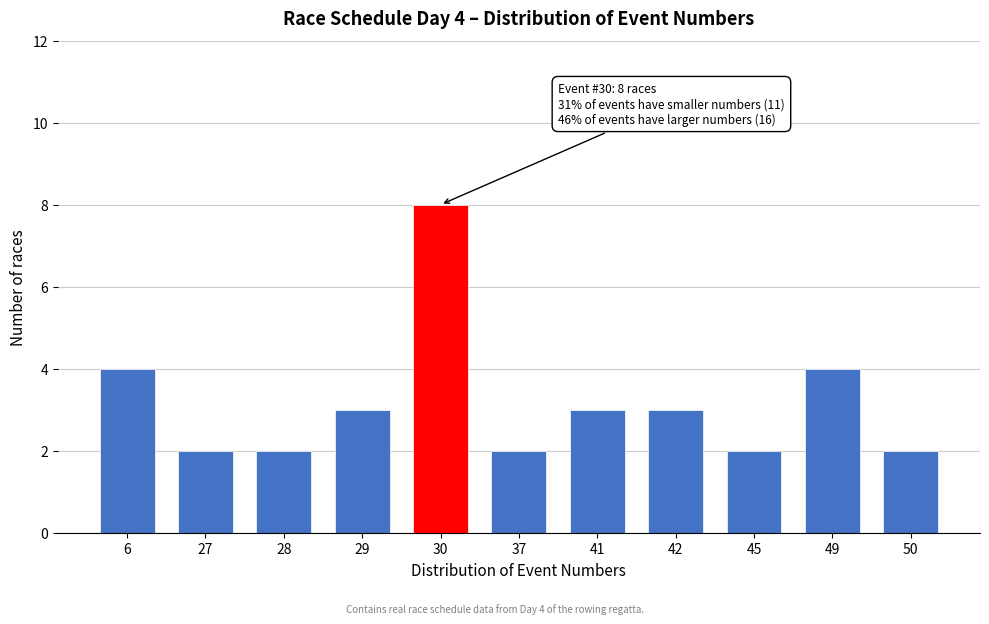

Reading left to right, what are all the values shown in this chart?

6=4	27=2	28=2	29=3	30=8	37=2	41=3	42=3	45=2	49=4	50=2